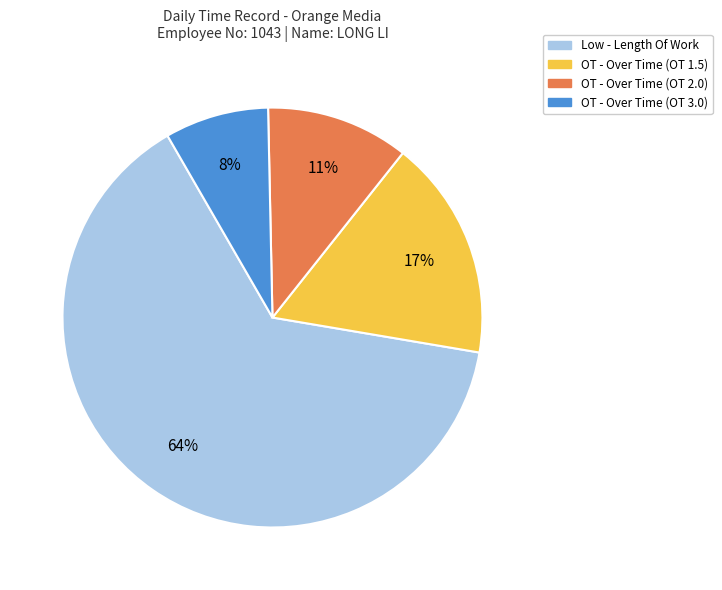

Rank the categories by value from lowest to highest.

OT - Over Time (OT 3.0), OT - Over Time (OT 2.0), OT - Over Time (OT 1.5), Low - Length Of Work